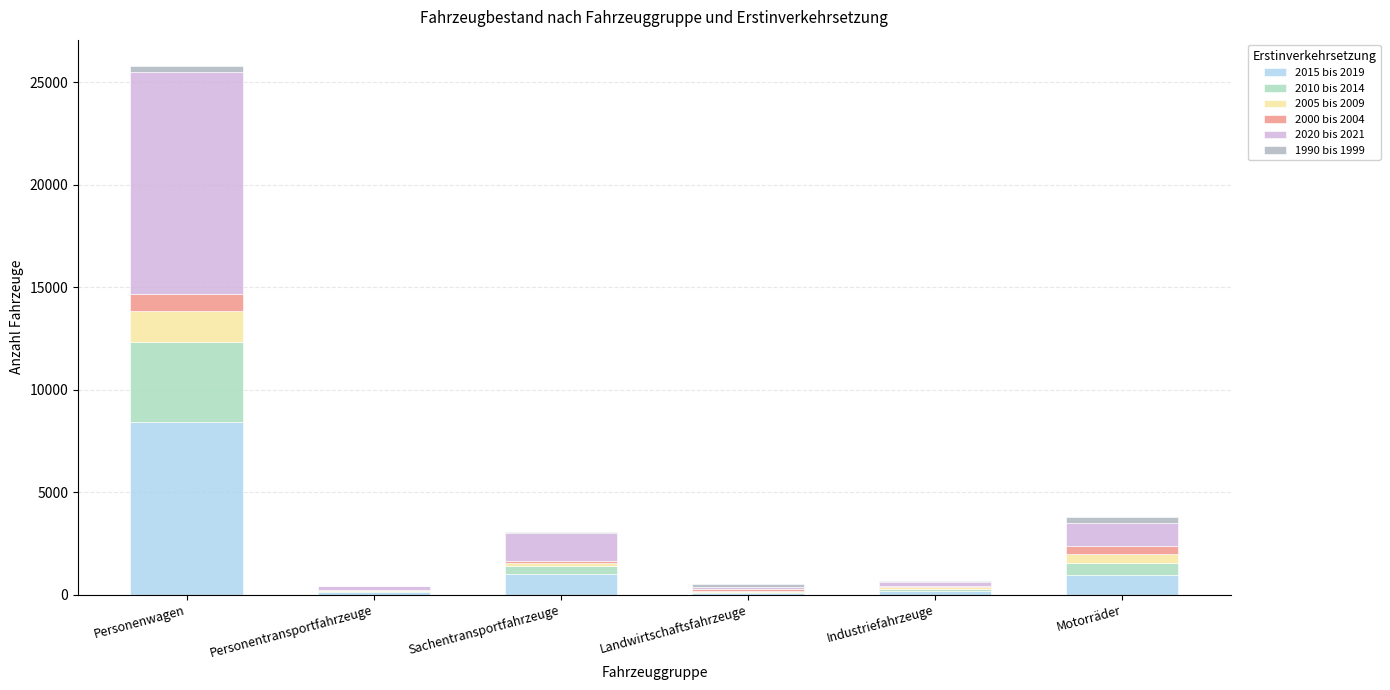

At which label does 2015 bis 2019 reach its peak?

Personenwagen